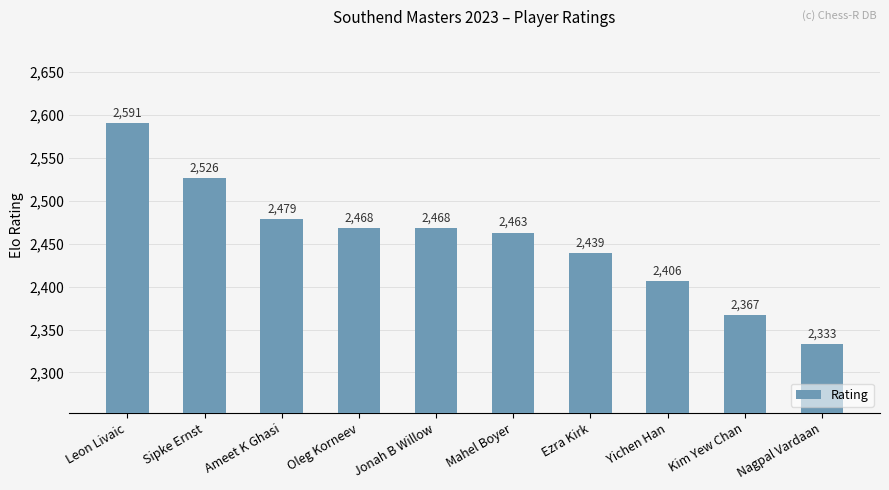

How many bars are there in total?

10